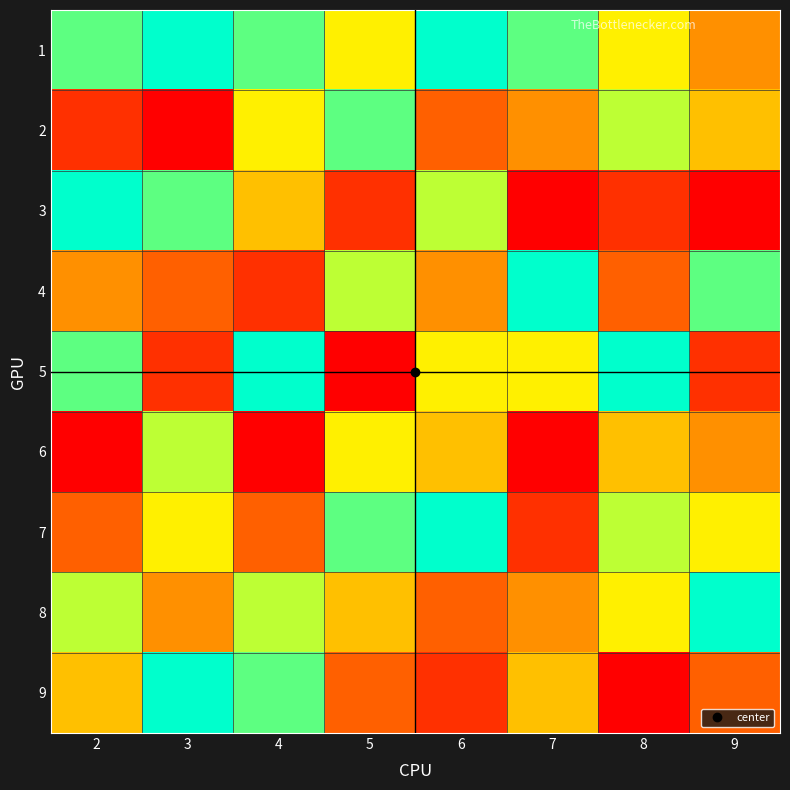

What is the total value across all series at 5?

46